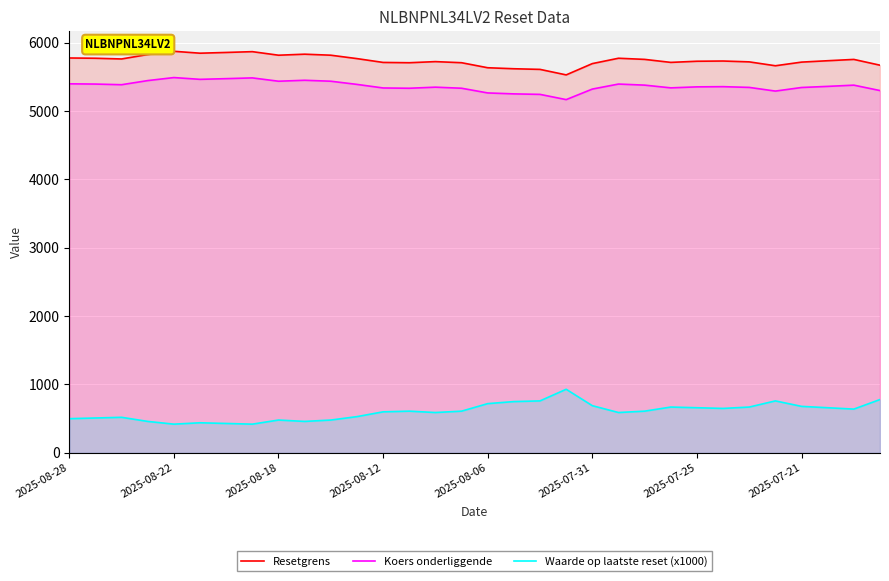

Is it true that Waarde op laatste reset (x1000) equals 239.2 at 2025-07-21?

False